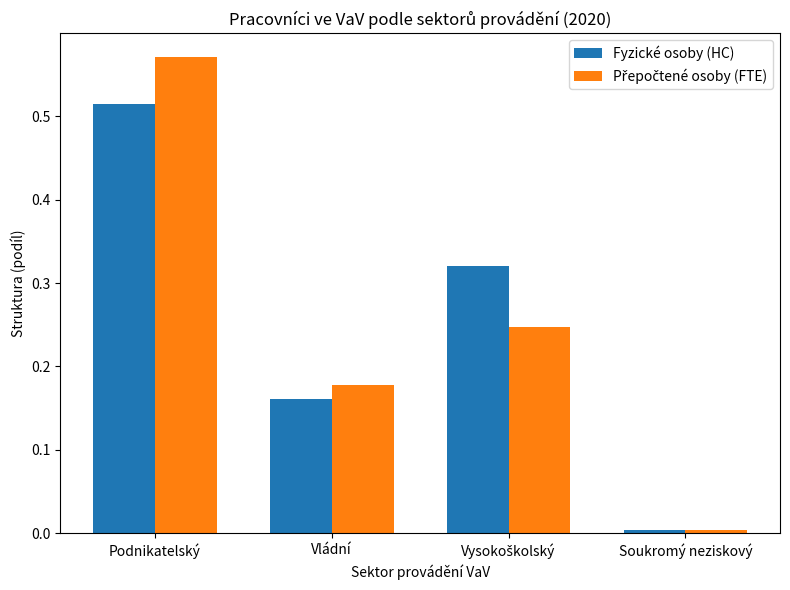

What position from the left is Vládní?

2